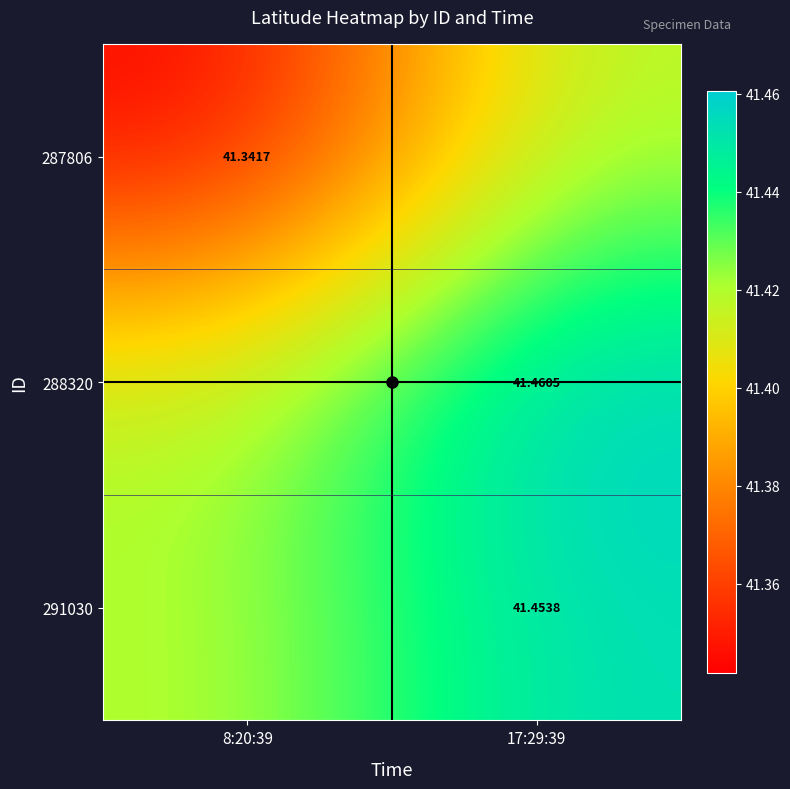

What is the total value across all series at 8:20:39?

124.2